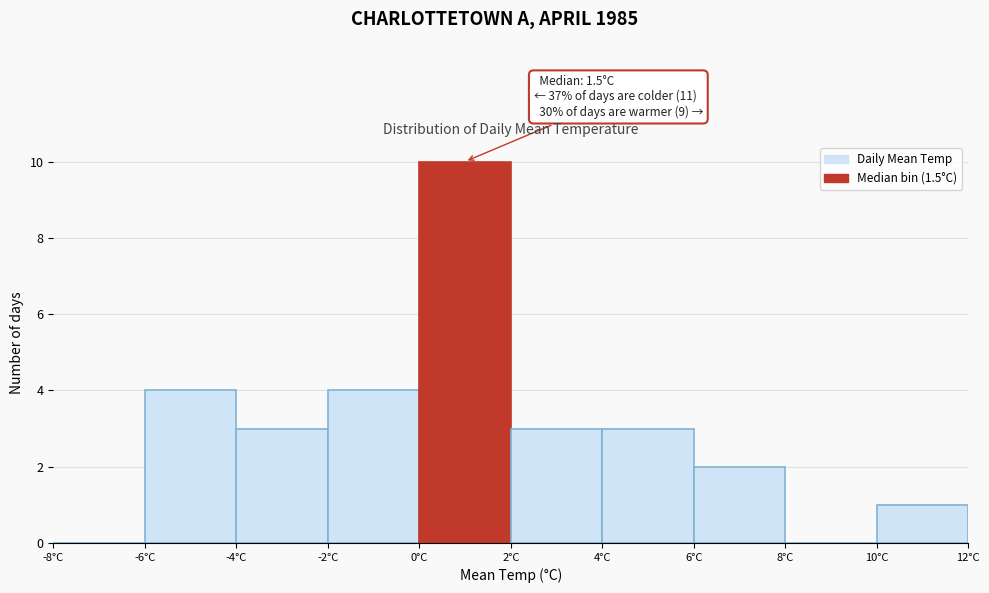

Over which range of the x-axis is the bar tallest?

0 to 2